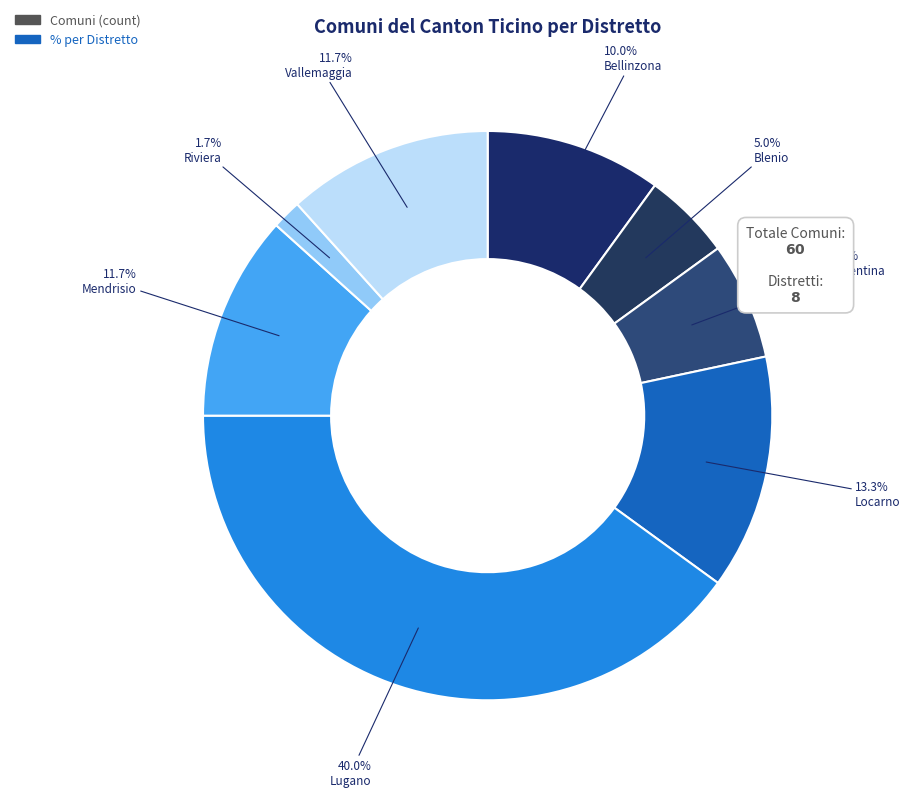

How many segments does this pie chart have?

8